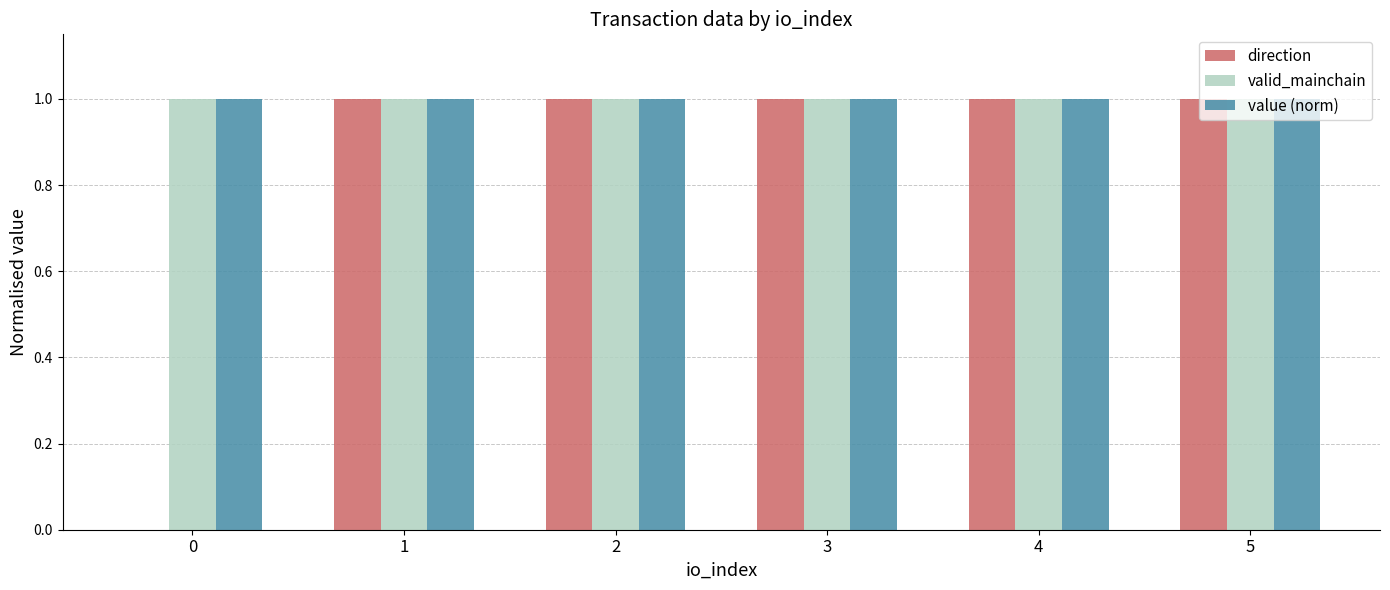

Are the bars horizontal?

No